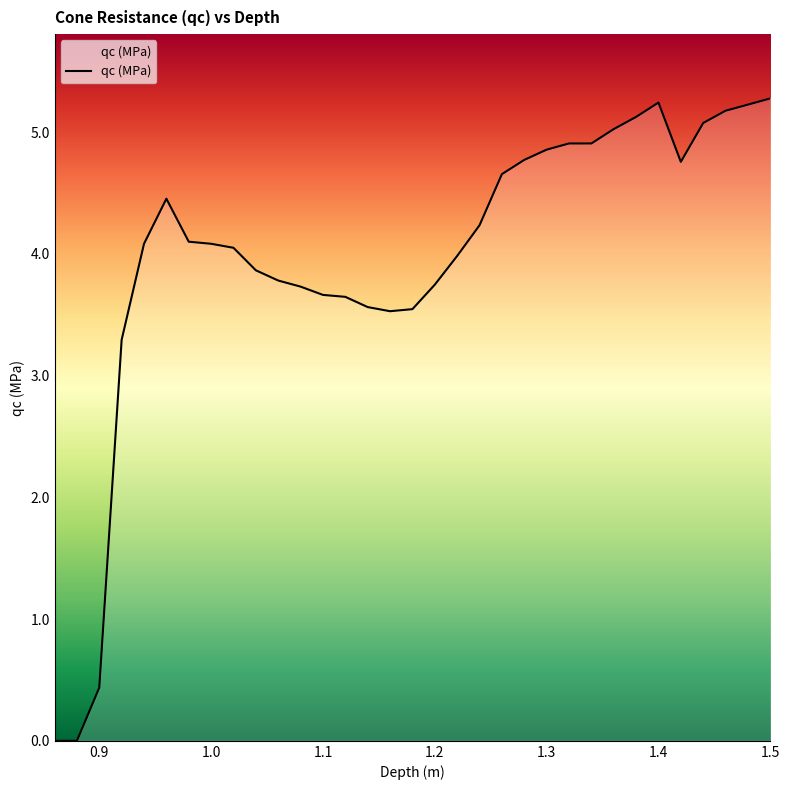

How many categories are shown in the chart?

33